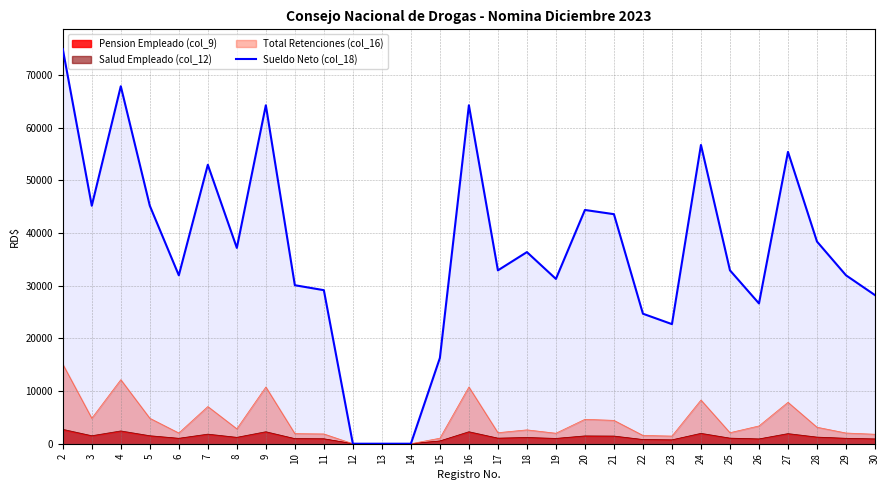

What is the value of the 3rd point from the left?

67846.1